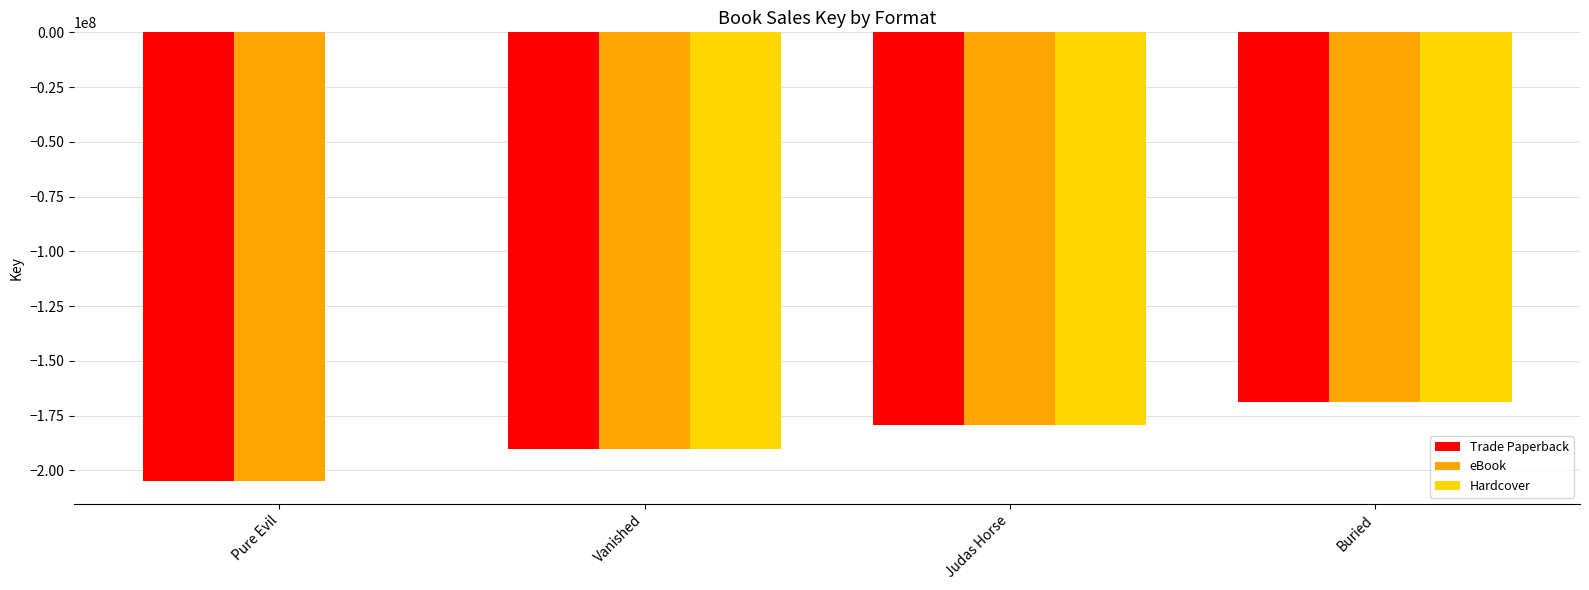

Which series changed the most between Pure Evil and Judas Horse?

Hardcover